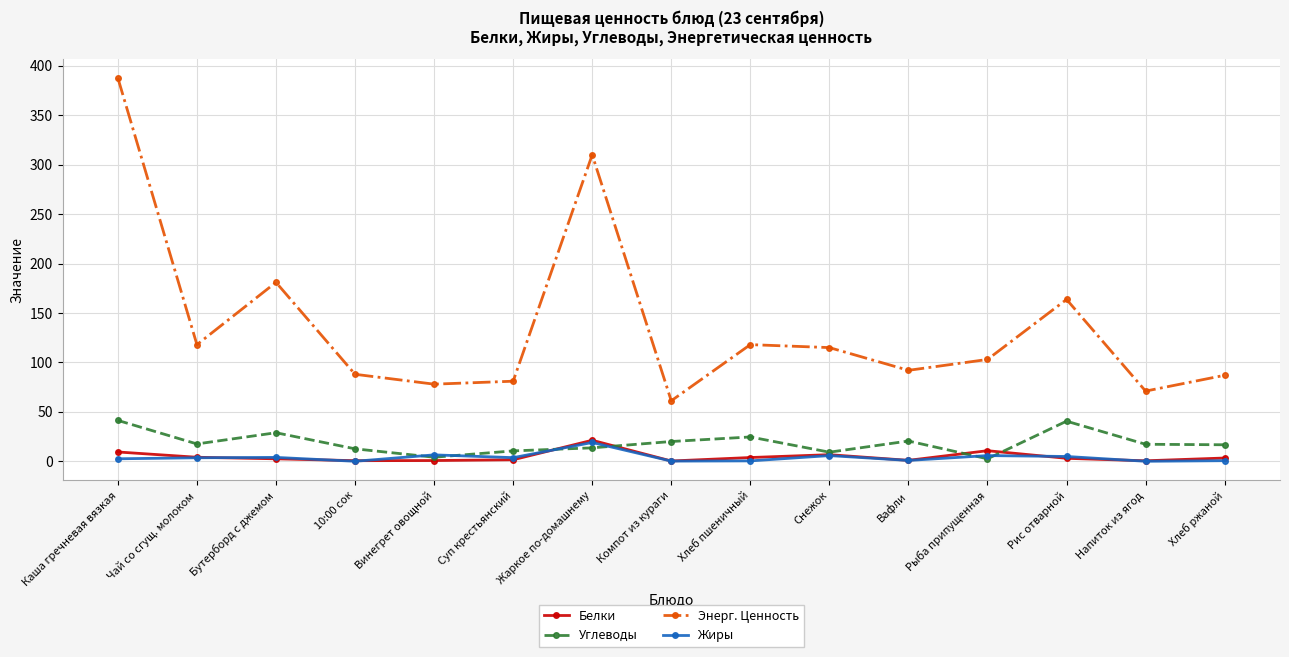

Which category has the highest value in the Жиры series?

Жаркое по-домашнему